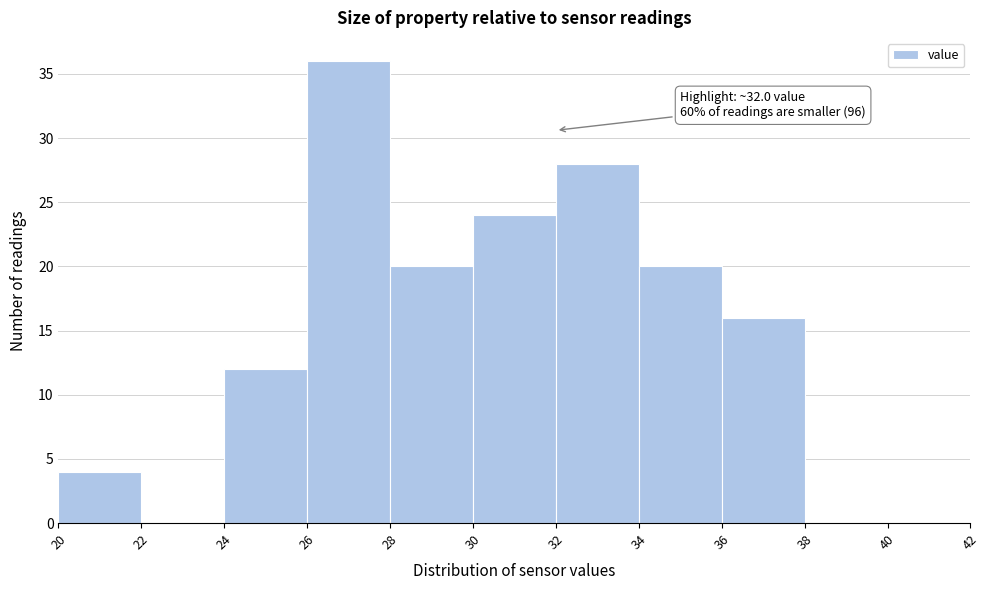

Over which range of the x-axis is the bar tallest?

26 to 28